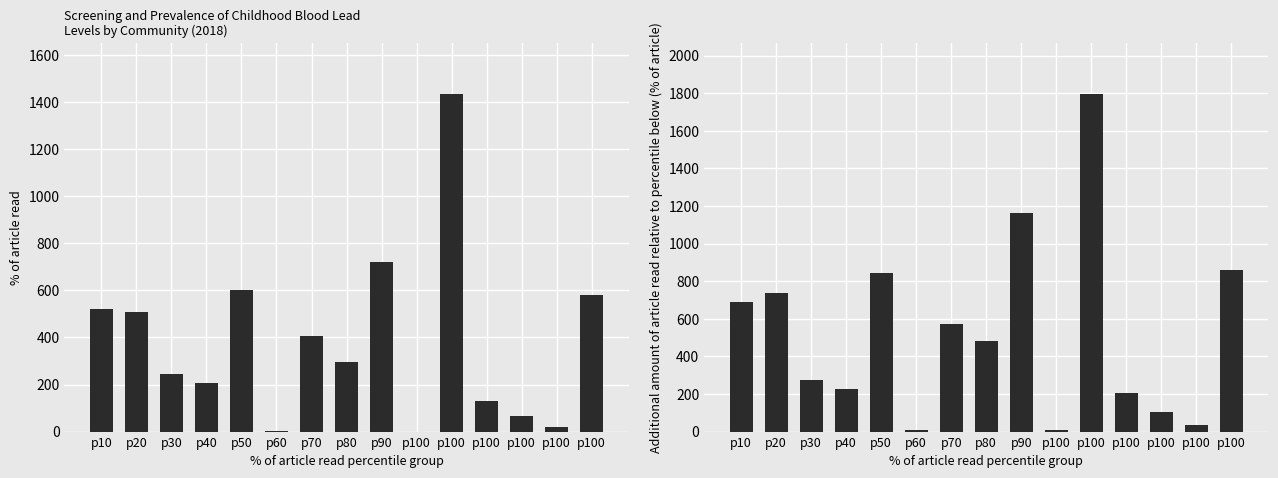

What is the sum of the Population 9-47 mo values at p60 and p100?

212